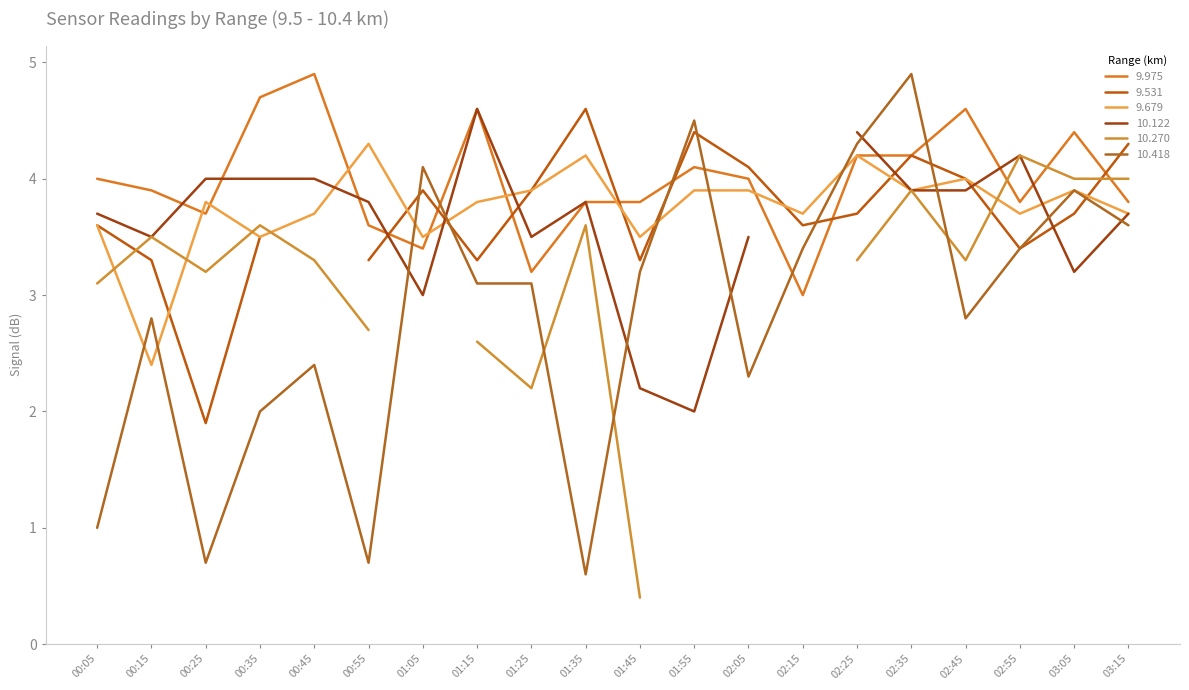

What is the maximum value for 9.975?

4.9